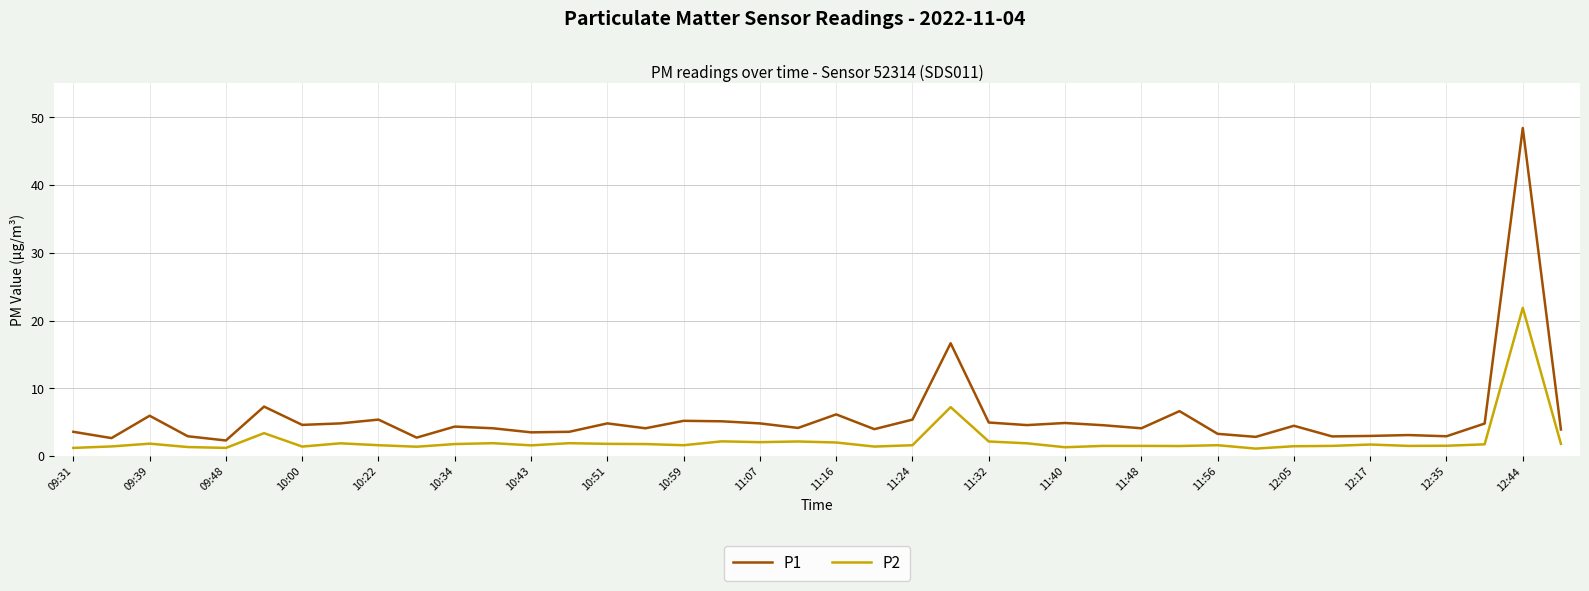

Rank the series by their average value, from highest to lowest.

P1, P2